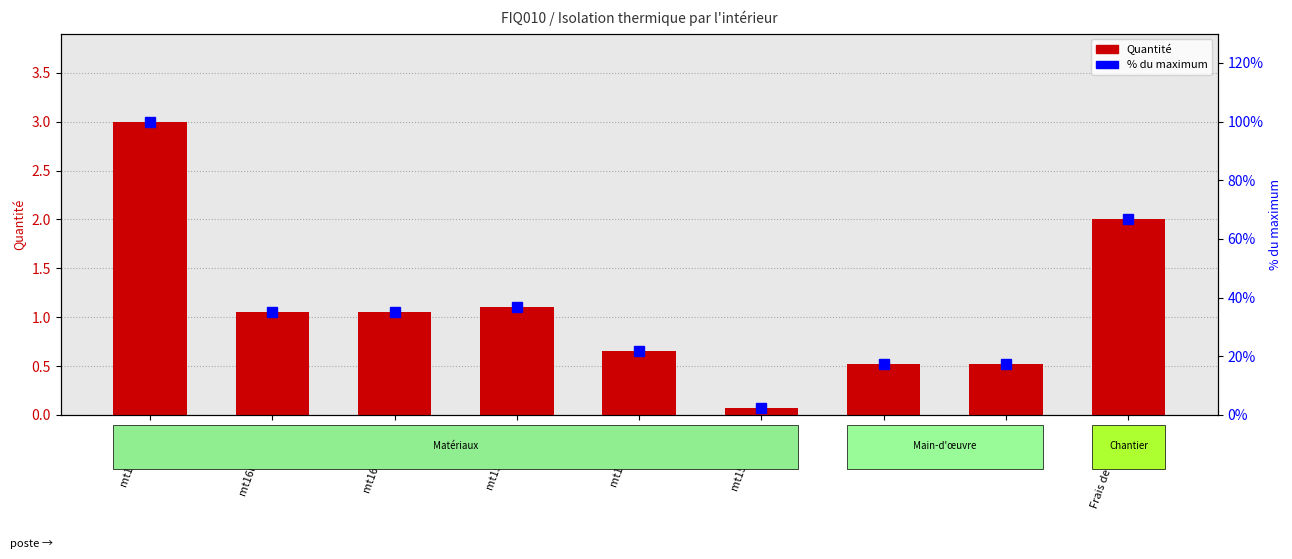

The % du max series shows 21.7 at mt16lvi170a. True or false?

True